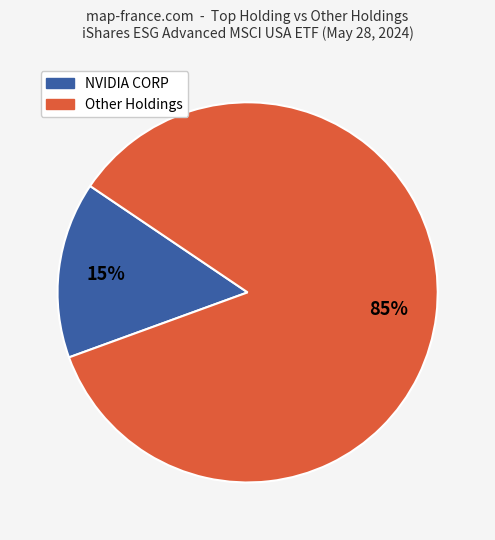

To the nearest percent, what is the average slice percentage?

50%